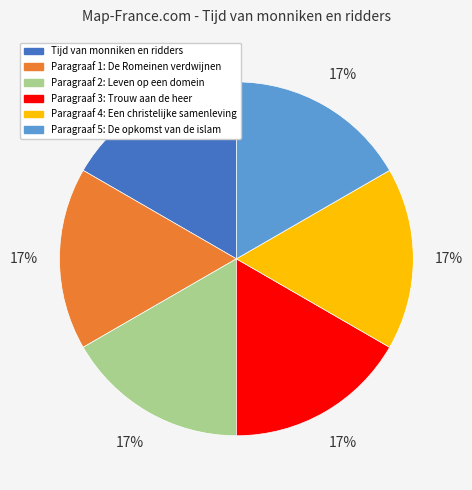

True or false: Paragraaf 1: De Romeinen verdwijnen accounts for 31% of the total.

False